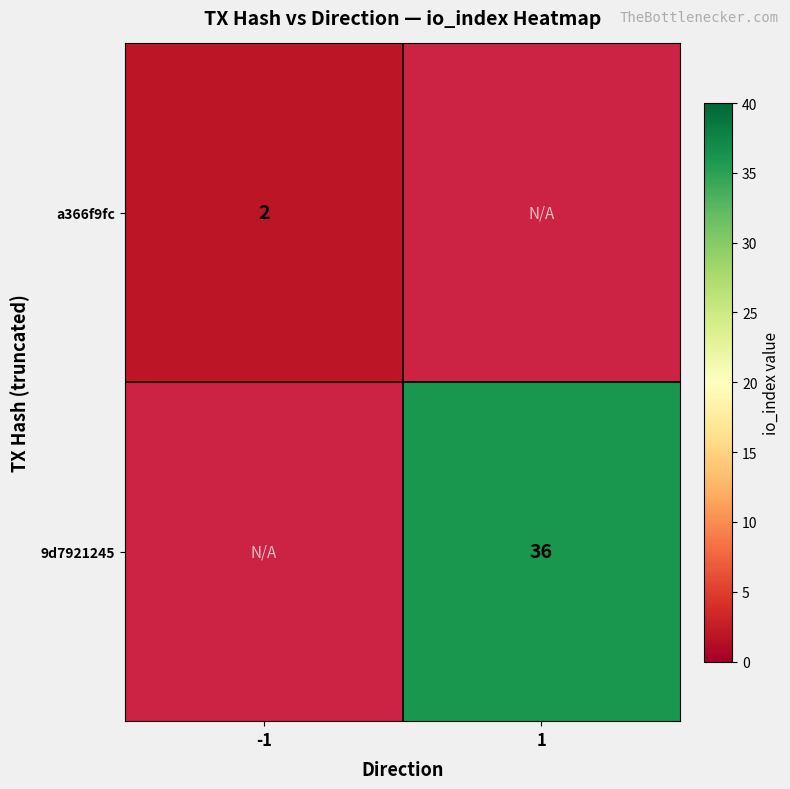

True or false: a366f9fc has a value of 2 at -1.

True